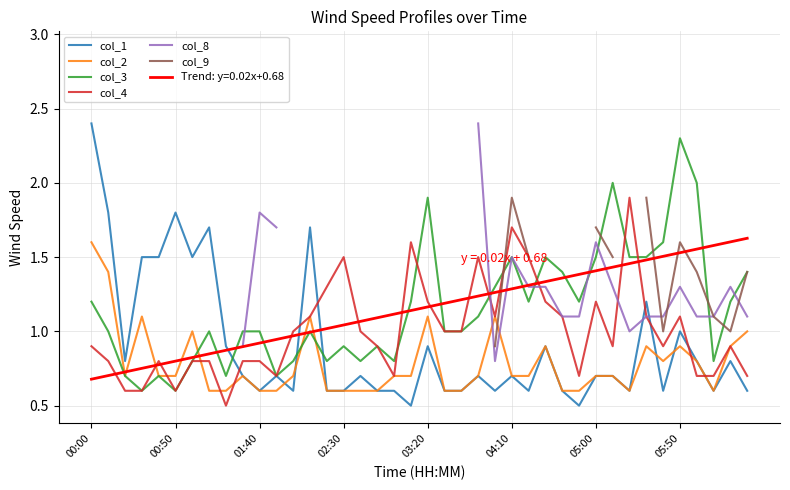

What is the sum of the col_4 values at 04:10 and 05:00?

2.9